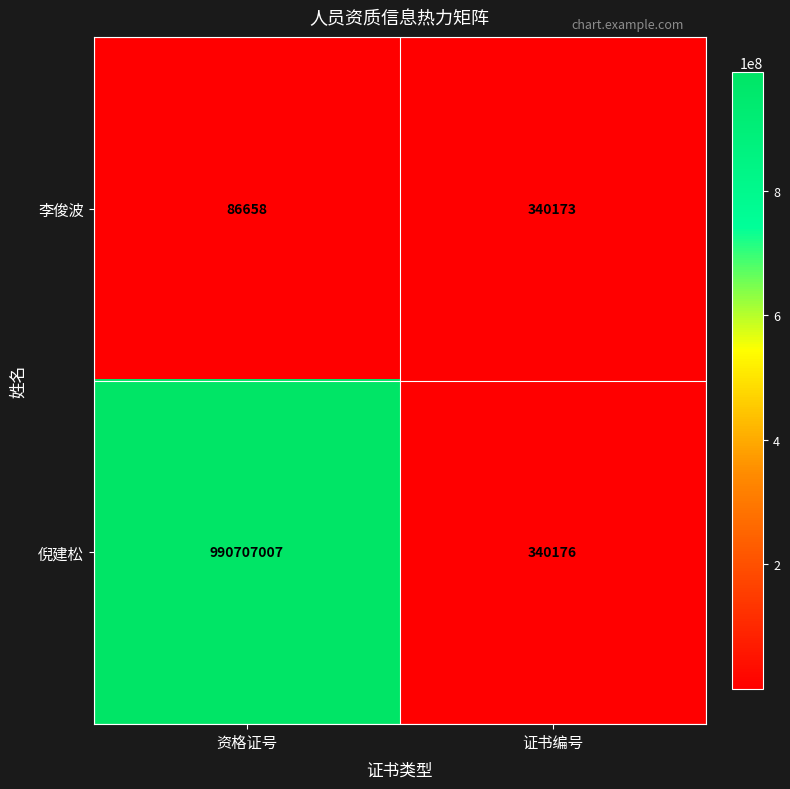

Read the 倪建松 value at 资格证号.

990707007